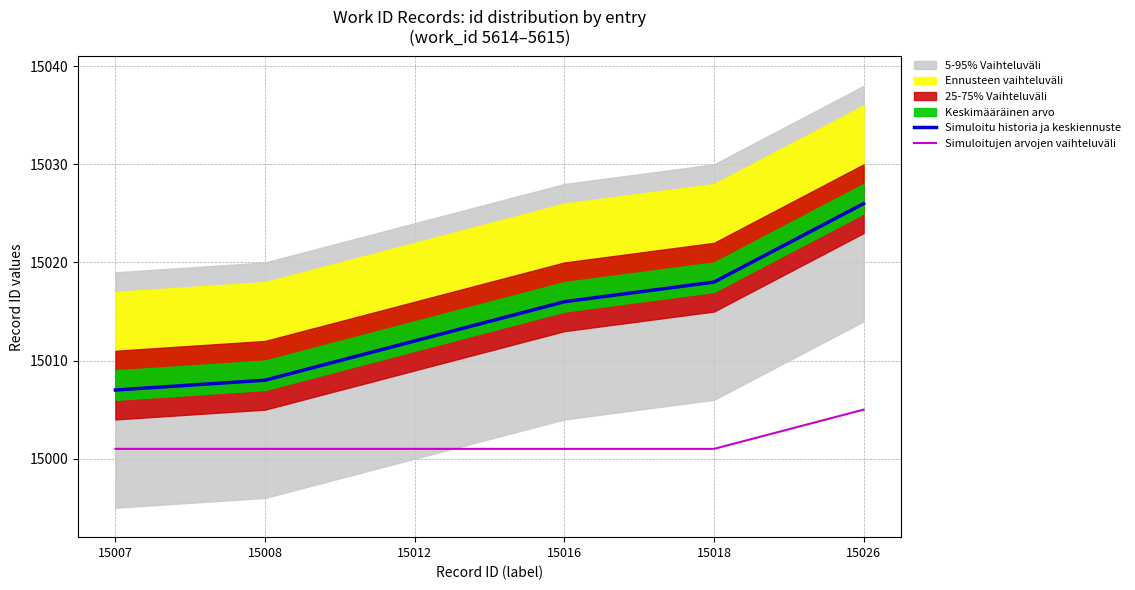

Is the value of Simuloitujen arvojen vaihteluväli at 15007 greater than the value of Simuloitu historia ja keskiennuste at 15026?

No